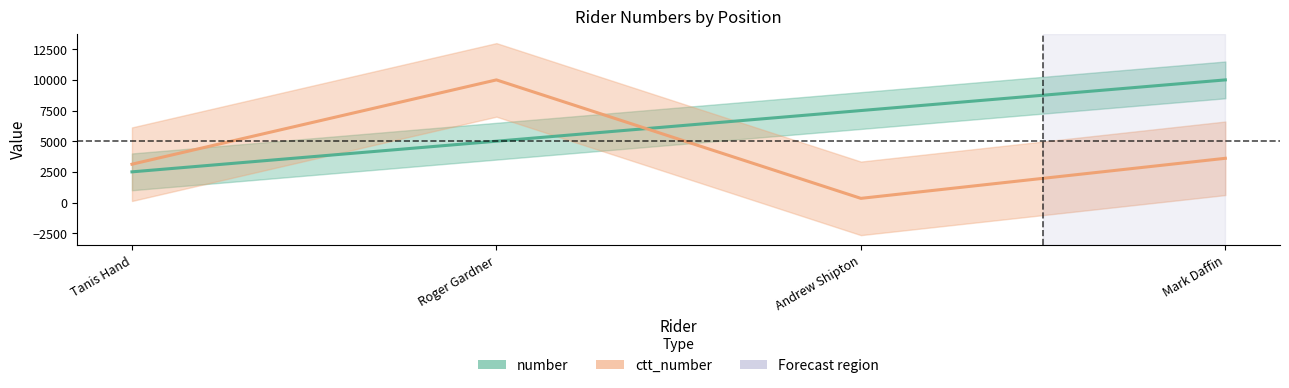

At which category is the sum across all series the highest?

Roger Gardner